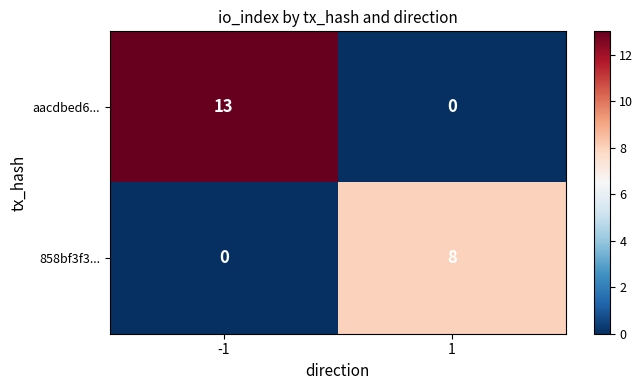

What is the difference between the highest and lowest values at 1?

8